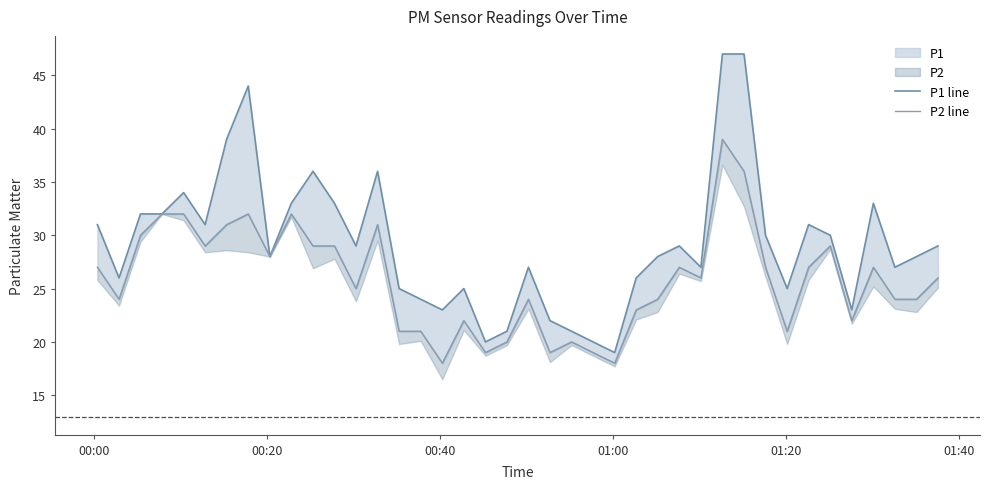

Is it true that P1 line equals 11 at 39?

False